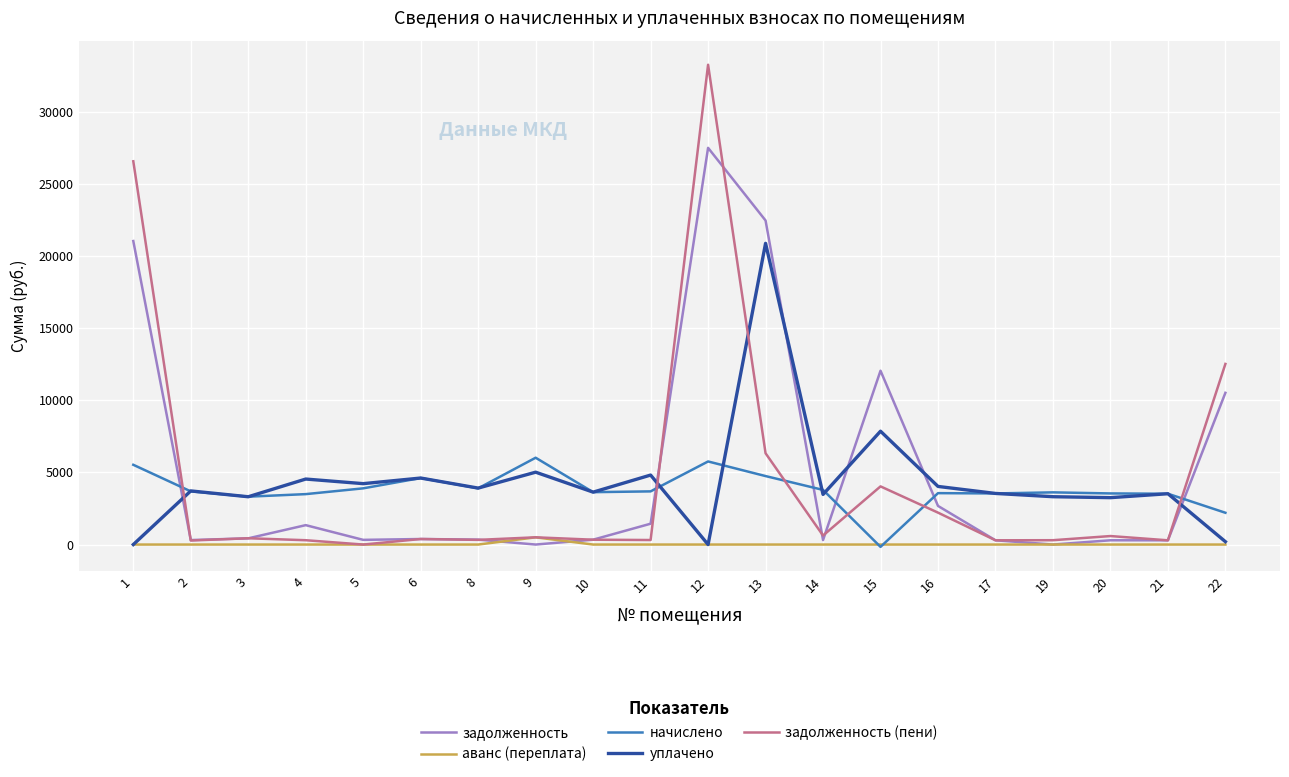

At which category is the sum across all series the highest?

12